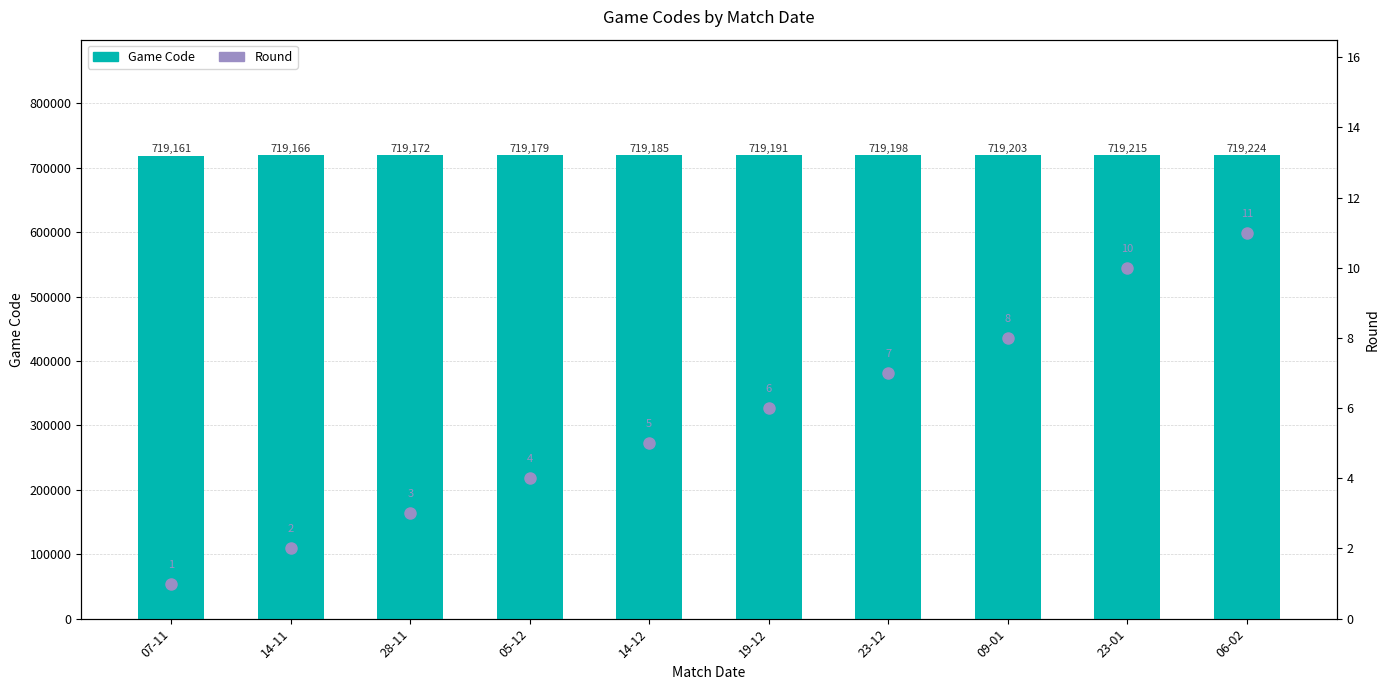

What is the difference between the highest and lowest values at 23-01?

719205